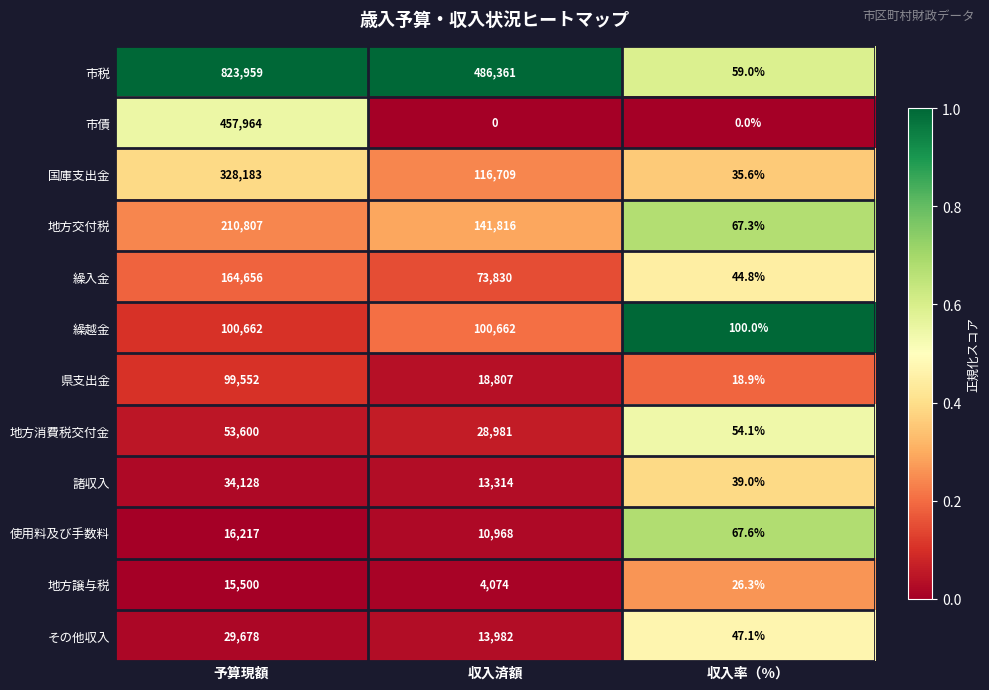

What is the sum of all 地方譲与税 values?

19600.3